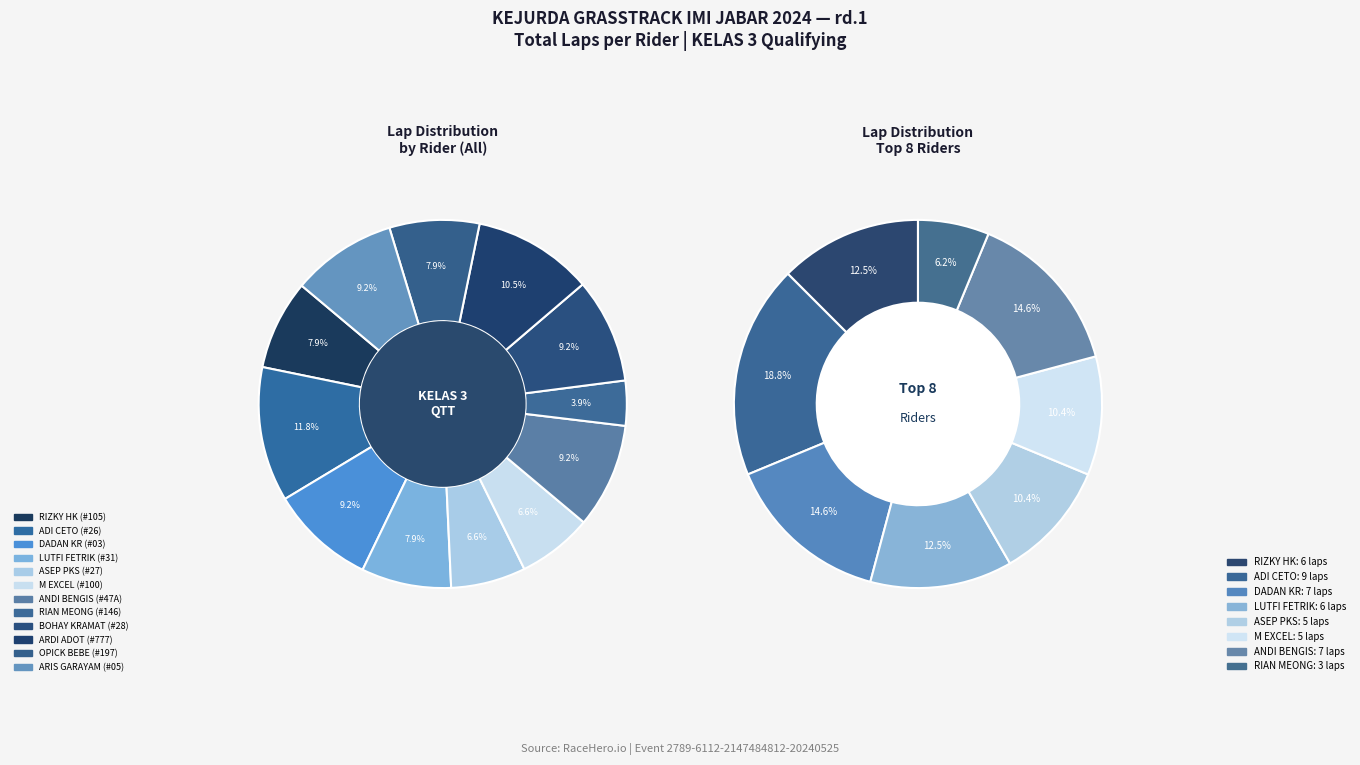

To the nearest percent, what portion does ASEP PKS represent?

7%